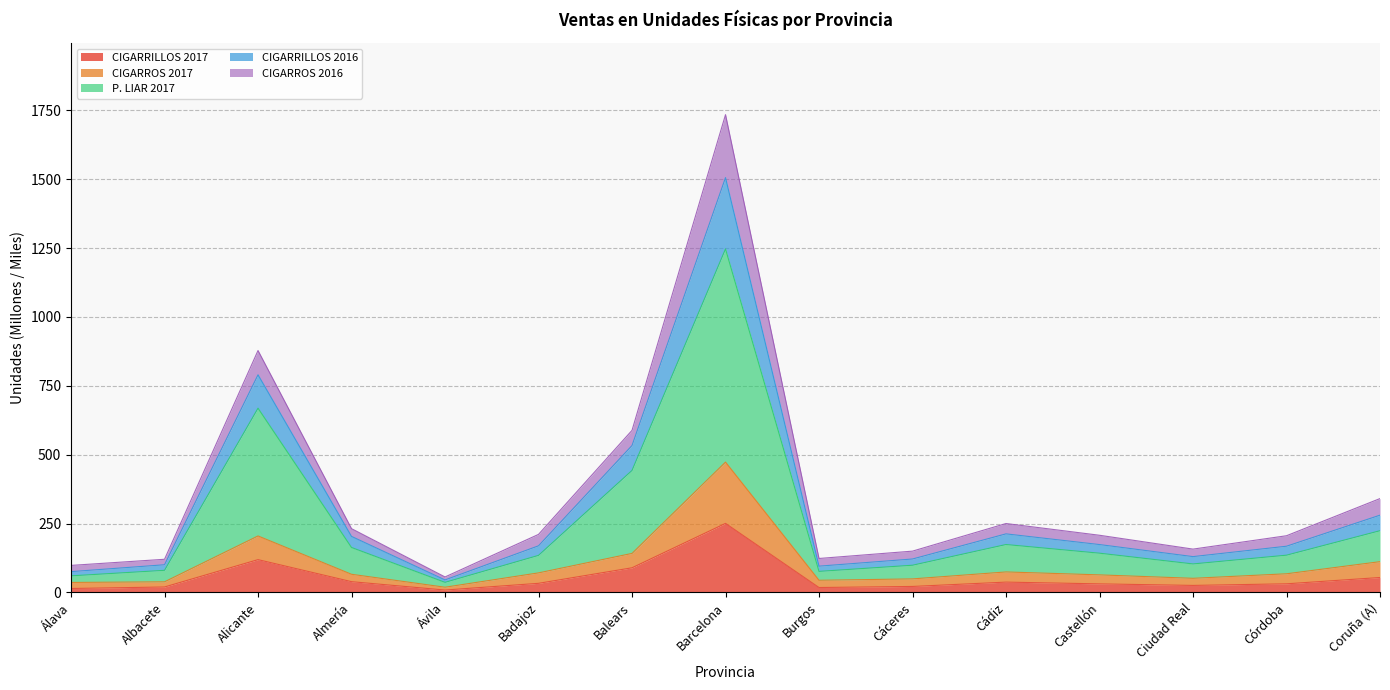

Between Badajoz and Albacete, which is larger?

Badajoz